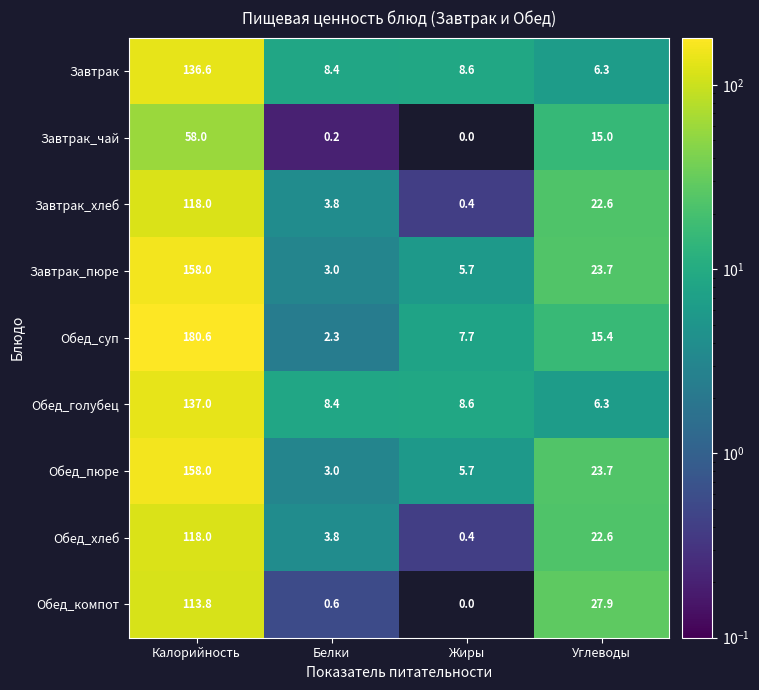

Is it true that Обед_голубец equals 8.4 at Белки?

True